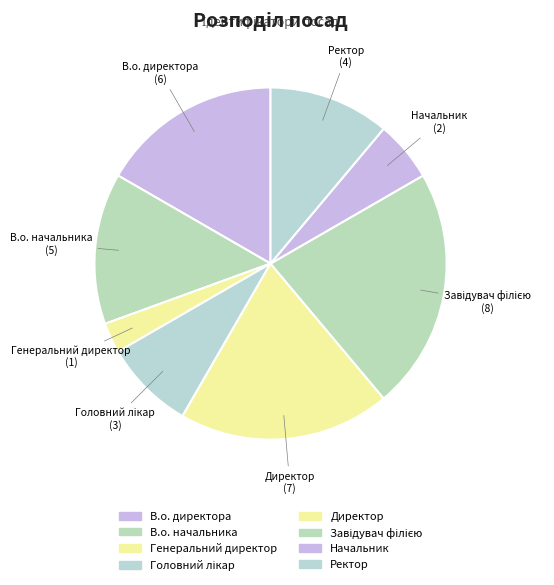

Is there any slice that represents more than half of the pie?

No